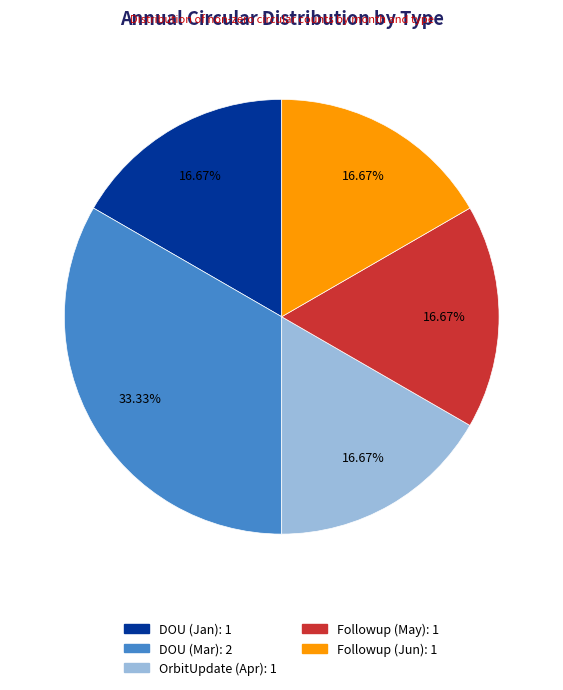

Does Followup (Jun) account for over 50% of the chart?

No